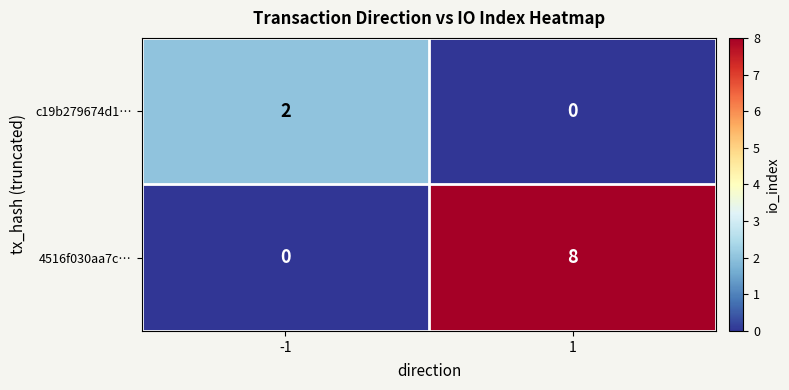

The value of c19b279674d1… at 1 is 0. True or false?

True